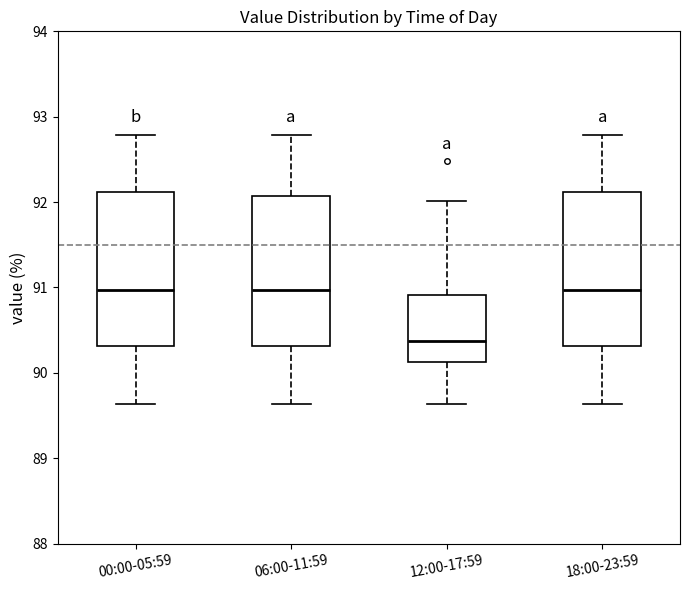

Which box's median line is the lowest?

12:00-17:59